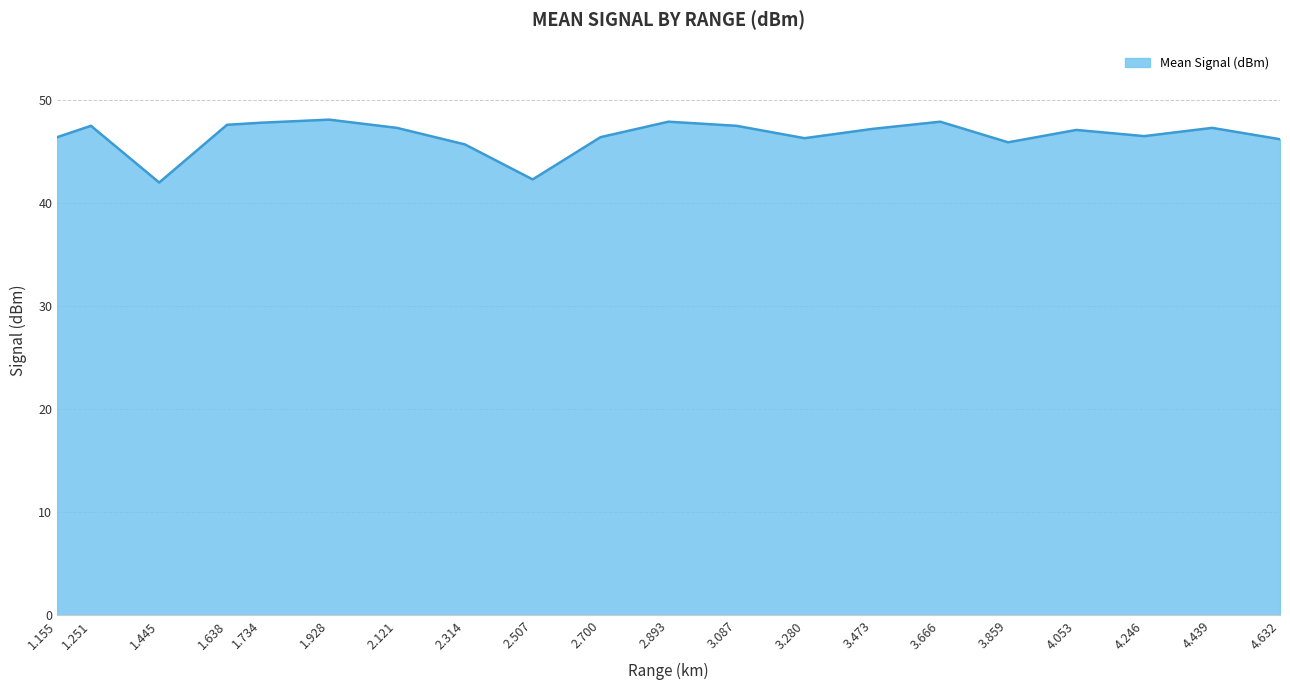

Where does the data first go above 47?

1.251